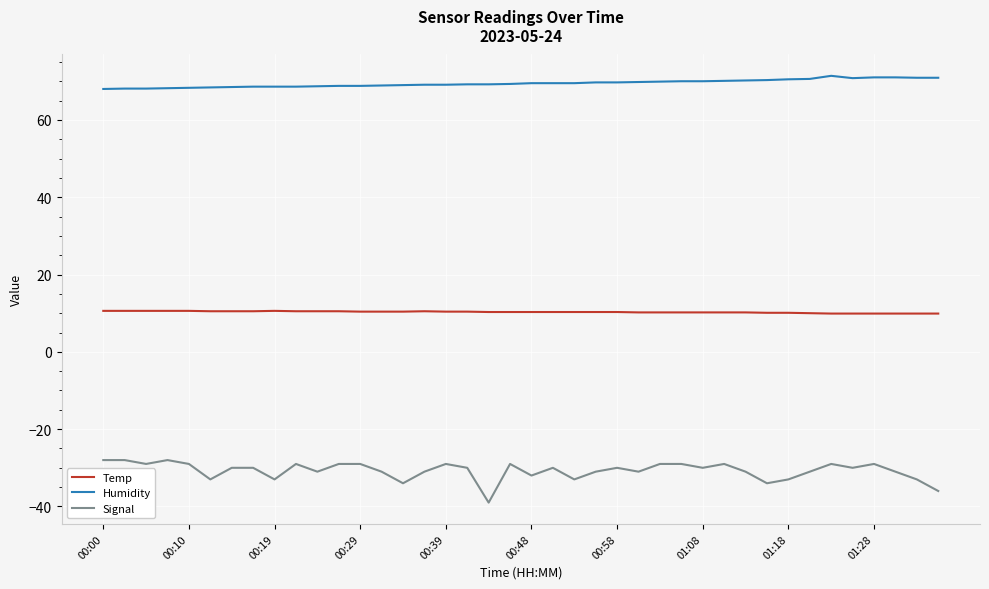

Is this an area chart (filled region under the line)?

No